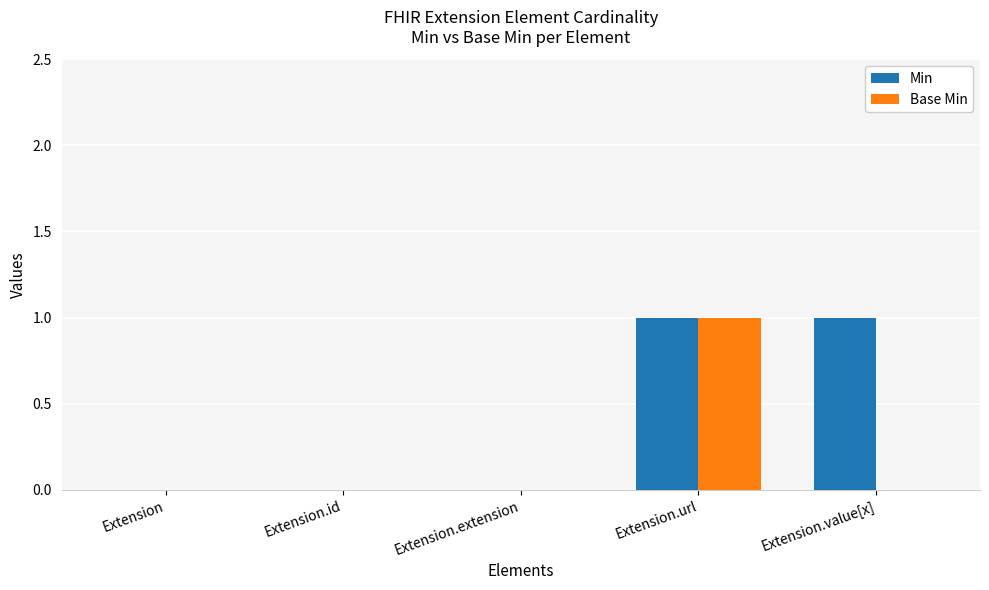

Is it true that Base Min equals 1 at Extension.url?

True